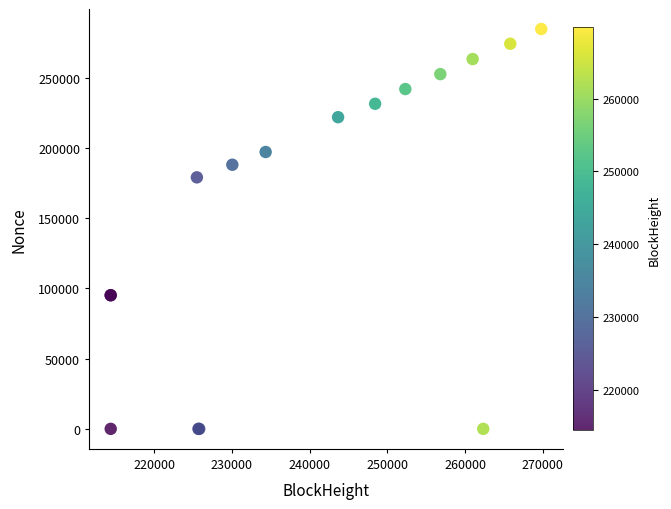

What Y value in the scatter plot is closest to 142310?

179023